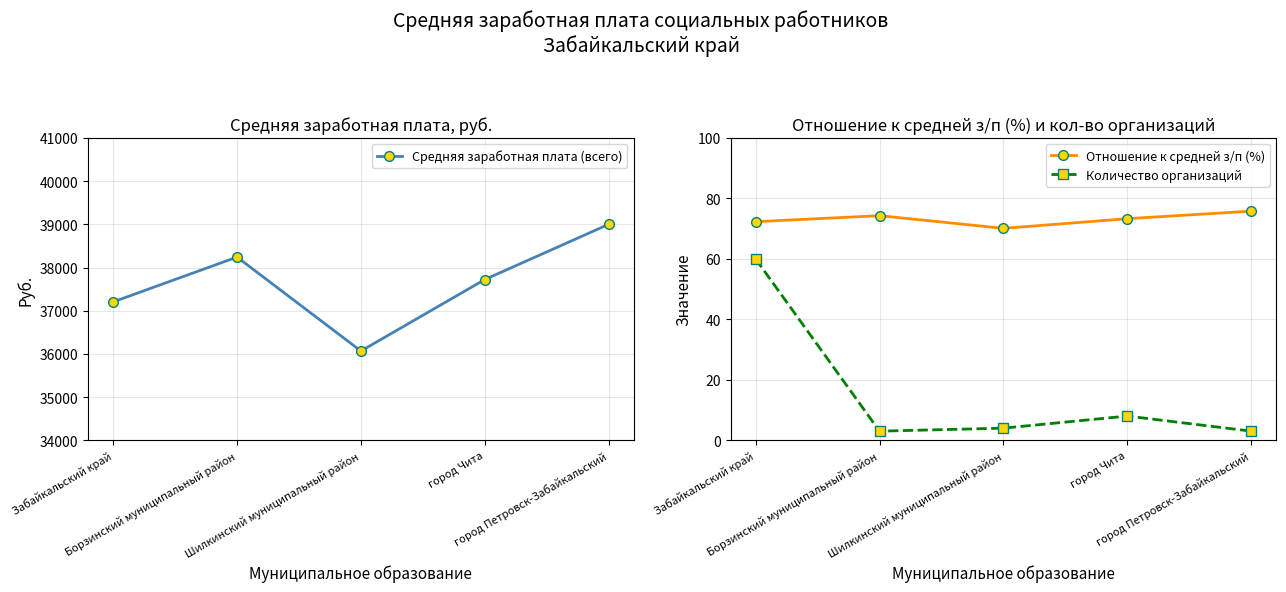

What is the difference between the maximum and minimum values in the Количество организаций series?

57.0